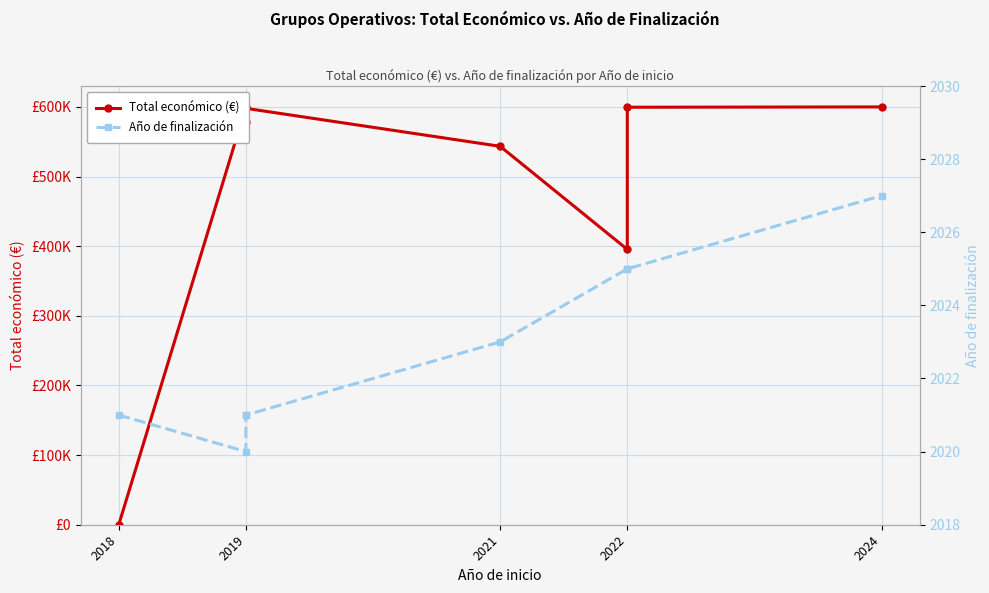

Rank the series at 2019 from highest to lowest value.

Total económico (€), Año de finalización